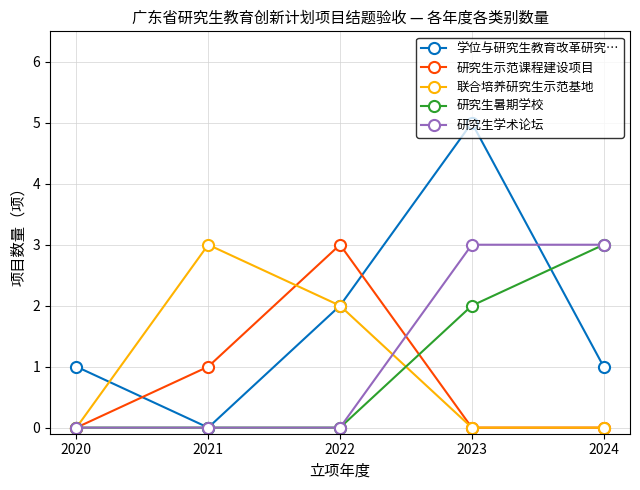

Is the value of 学位与研究生教育改革研究… at 2024 greater than the value of 研究生暑期学校 at 2023?

No